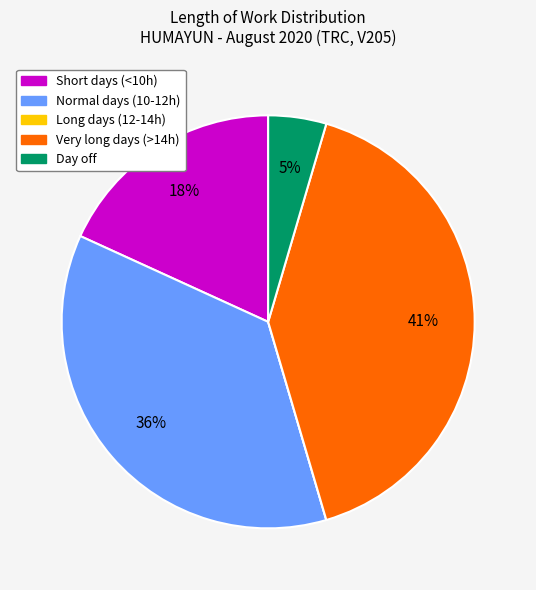

Is there a majority slice in this chart?

No